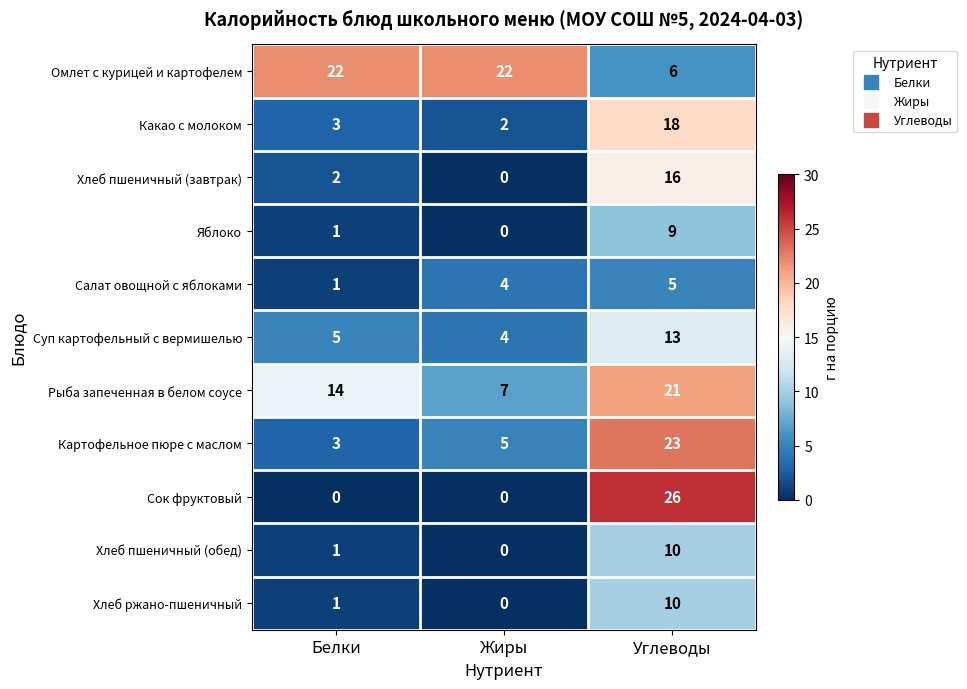

List the labels in order of Хлеб пшеничный (обед) value, smallest first.

Жиры, Белки, Углеводы